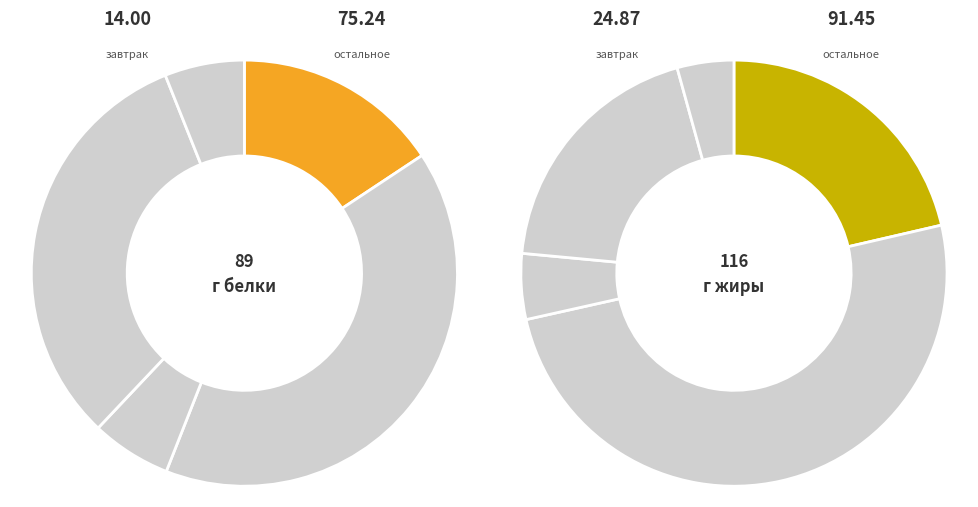

To the nearest percent, what is the difference between the 11 and 6 slice percentages?

7%